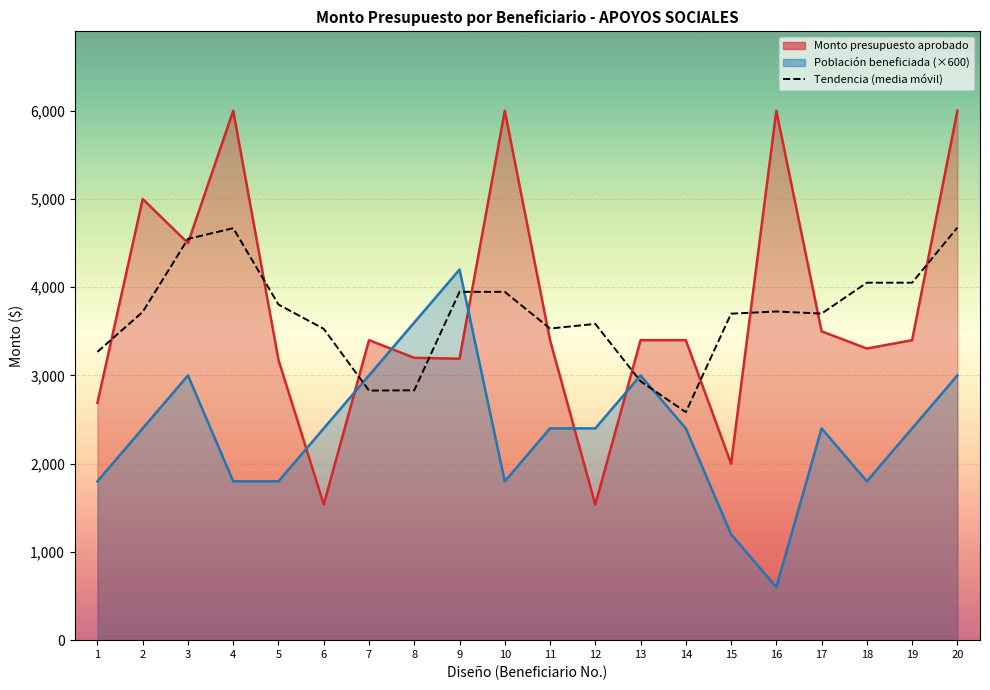

At which label does the data first exceed 3720?

3